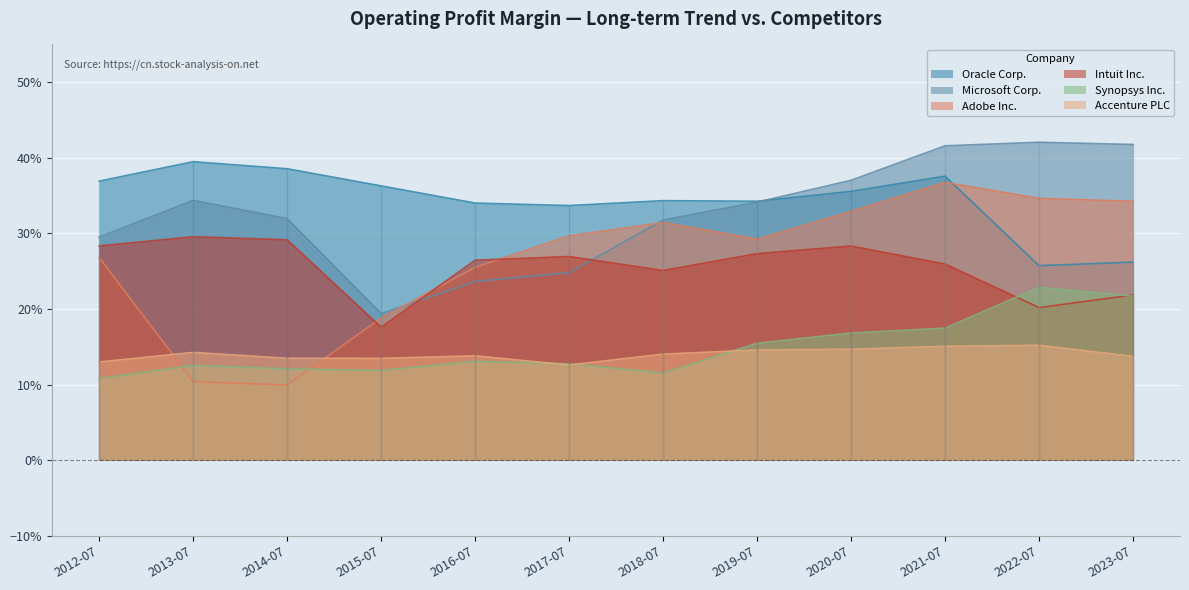

What is the smallest value displayed?

0.1